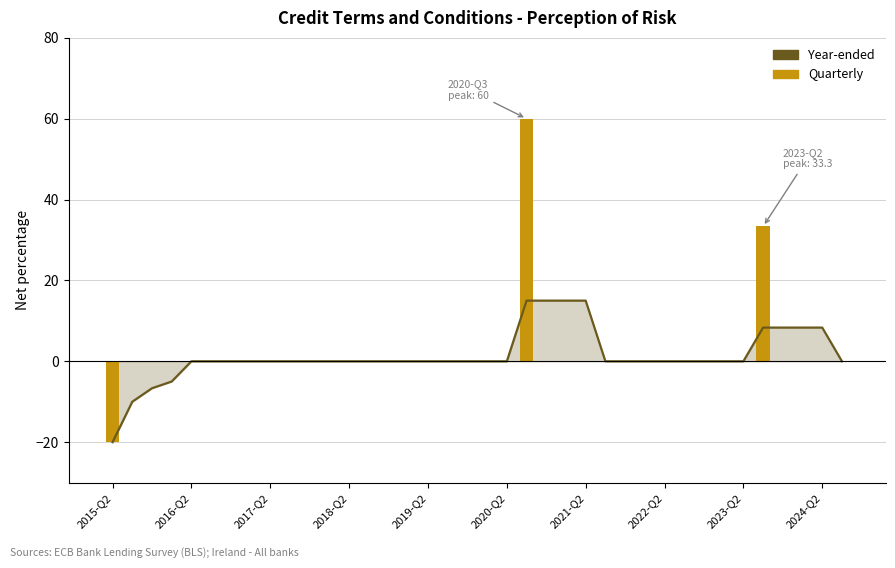

Which has a higher value, 31 or 14?

31